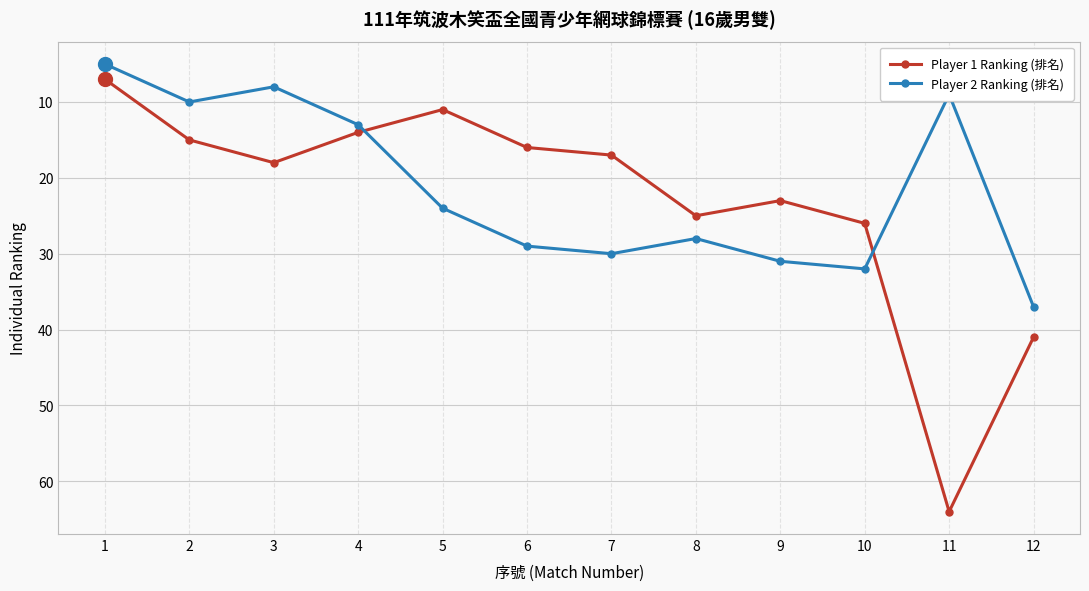

Between 2 and 8, which series saw the biggest shift?

Player 2 Ranking (排名)